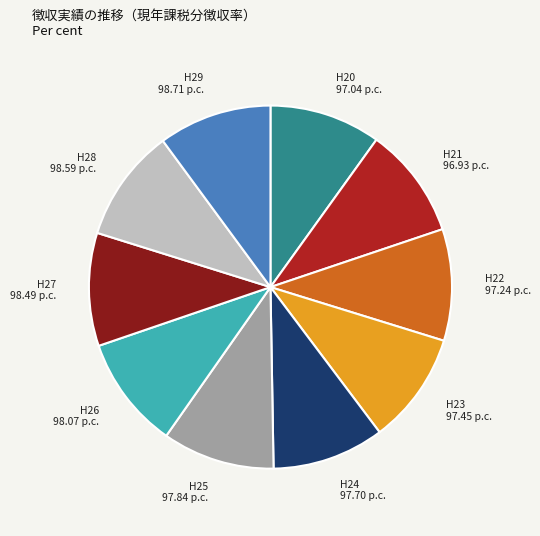

Combined, do H20 and H25 account for over 50%?

No